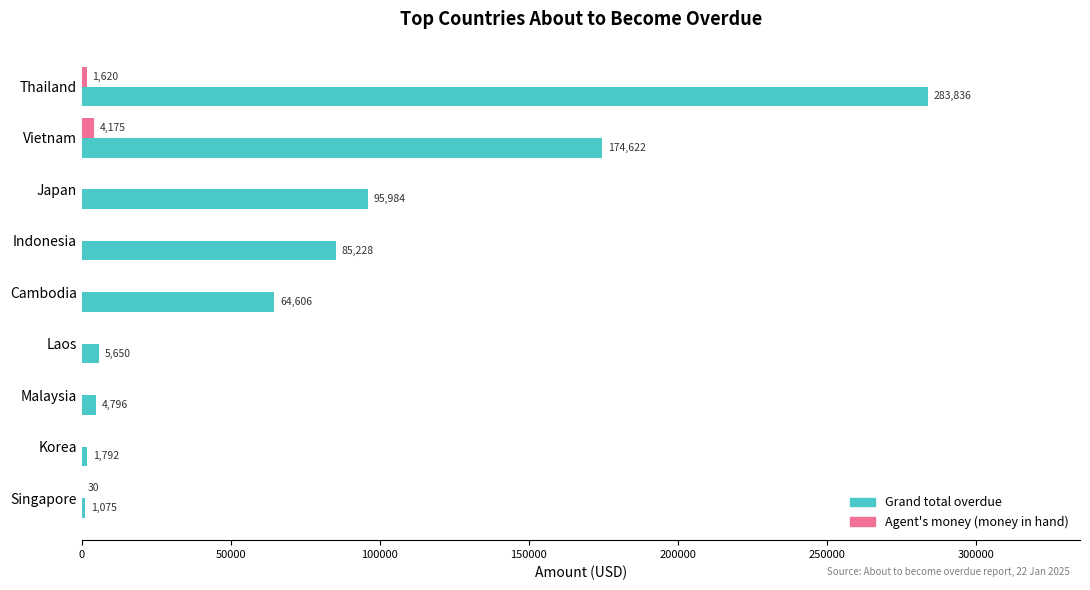

What is the sum of the Grand total overdue values at Laos and Cambodia?

70256.0